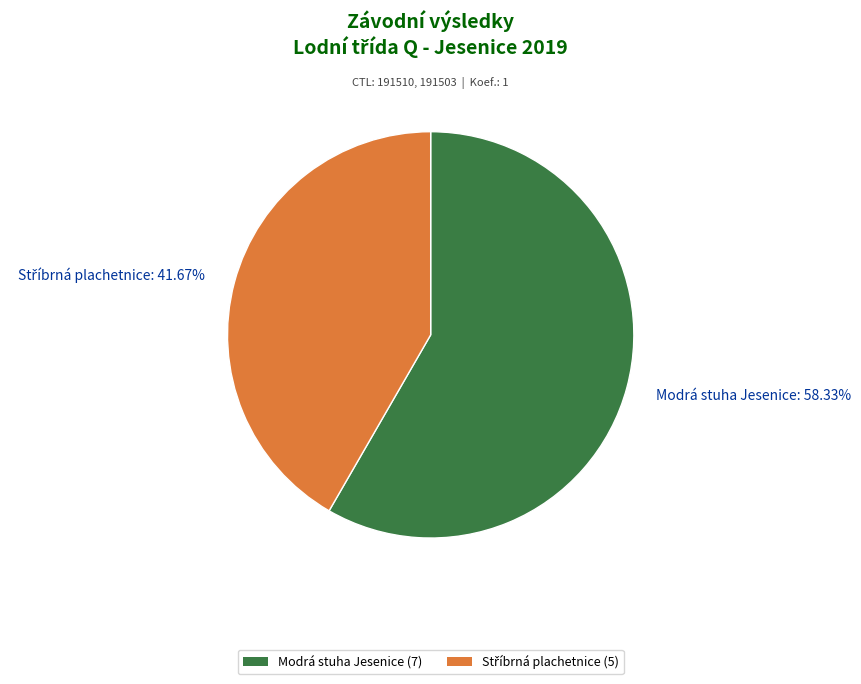

To the nearest percent, what is the difference between the largest and smallest slice percentages?

17%